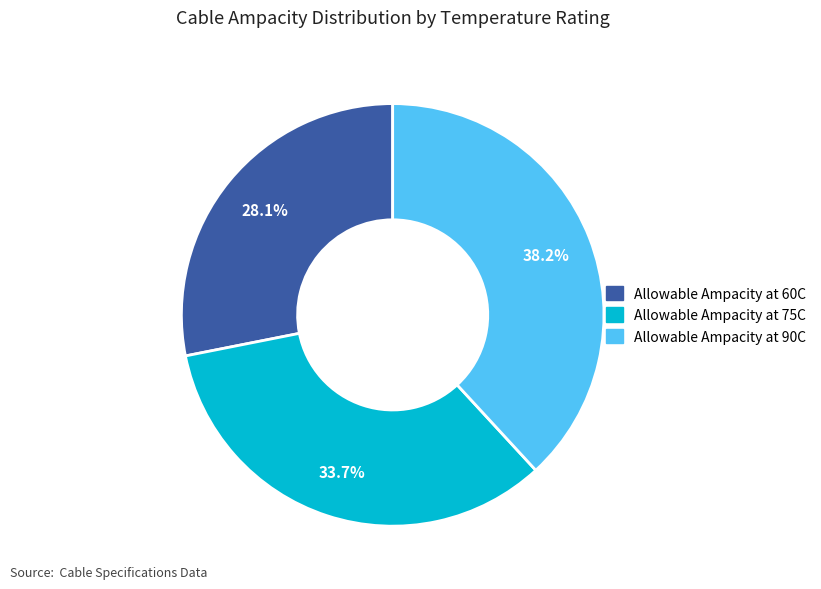

Rank the categories by value from lowest to highest.

Allowable Ampacity at 60C, Allowable Ampacity at 75C, Allowable Ampacity at 90C